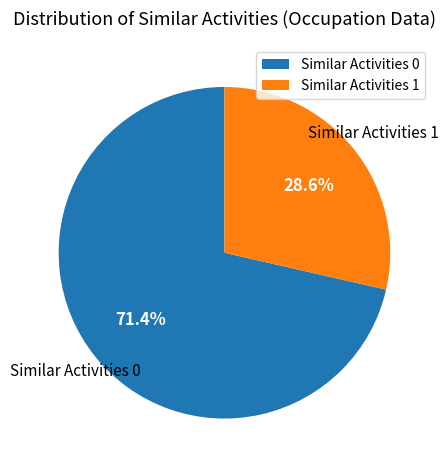

What is the smallest slice in the pie chart?

Similar Activities 1